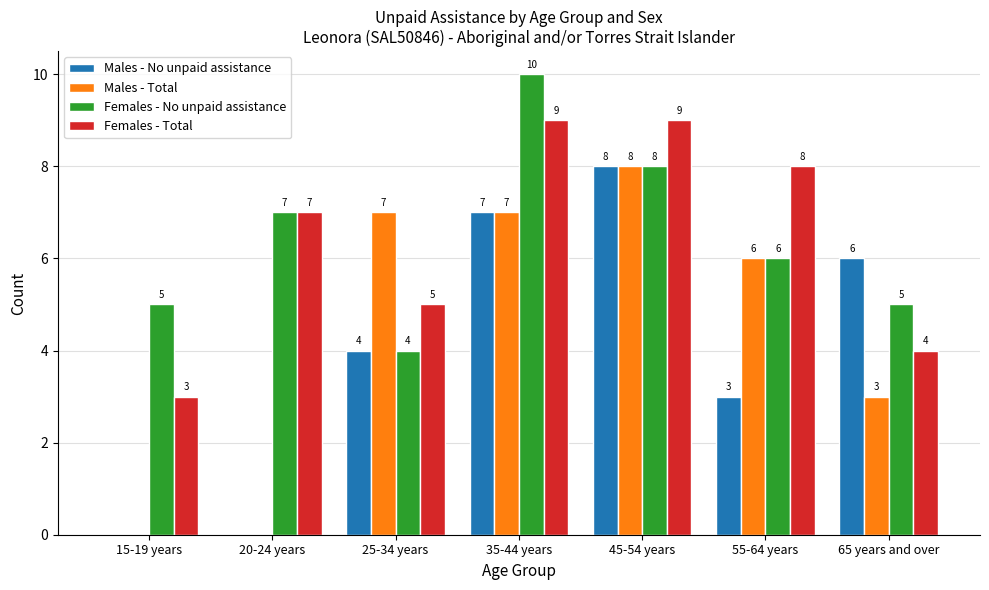

What is the sum of all Males - No unpaid assistance values?

28